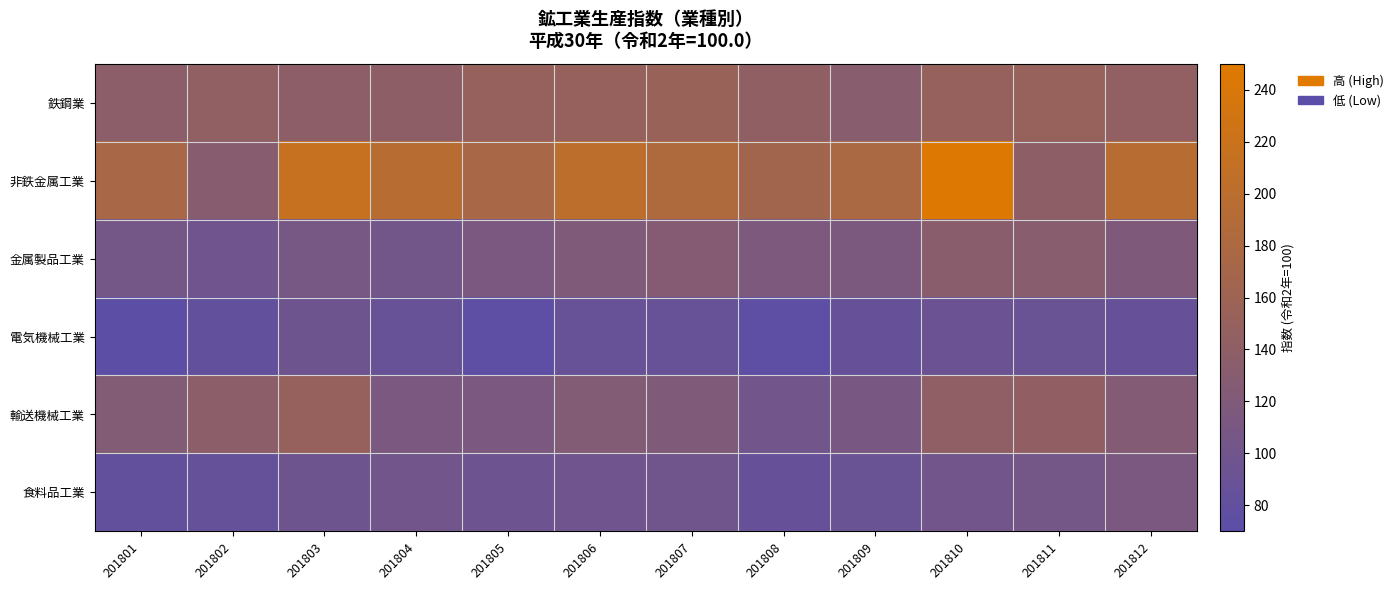

At 201806, list the series in order from largest to smallest.

非鉄金属工業, 鉄鋼業, 輸送機械工業, 金属製品工業, 食料品工業, 電気機械工業